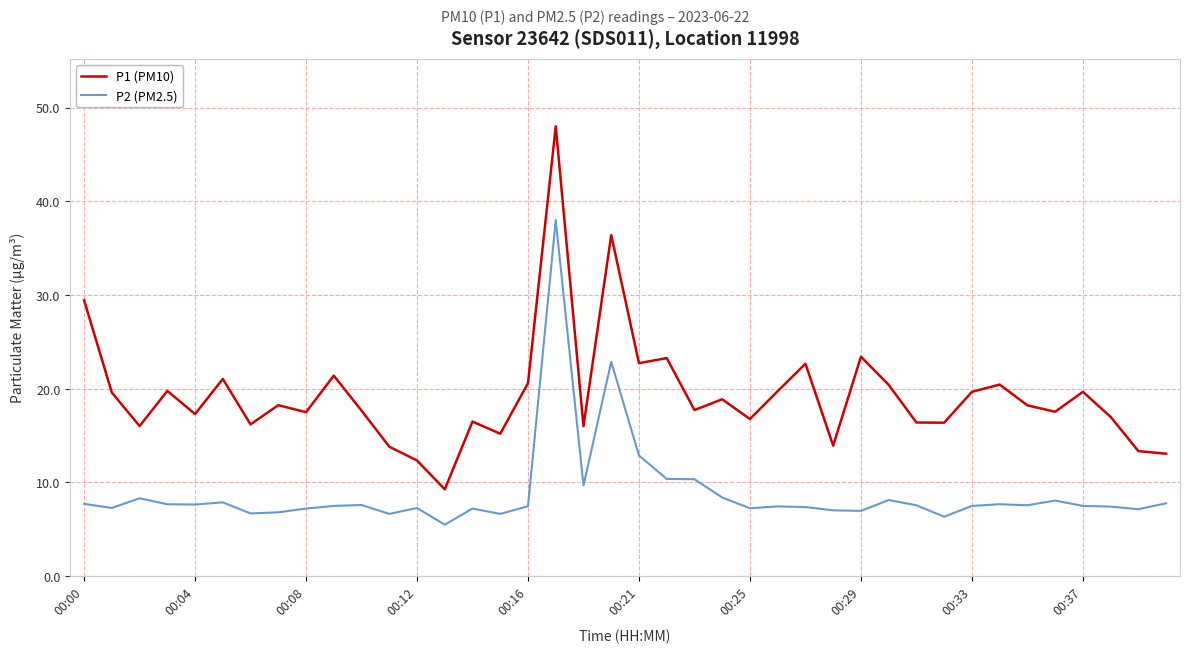

What is the difference between the maximum and minimum values in the P1 (PM10) series?

38.7